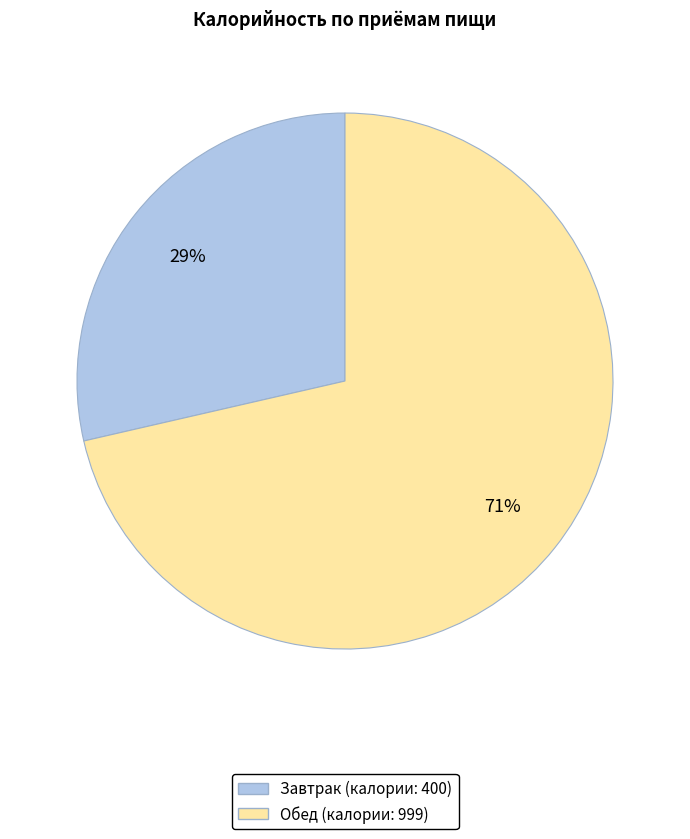

Is there a majority slice in this chart?

Yes